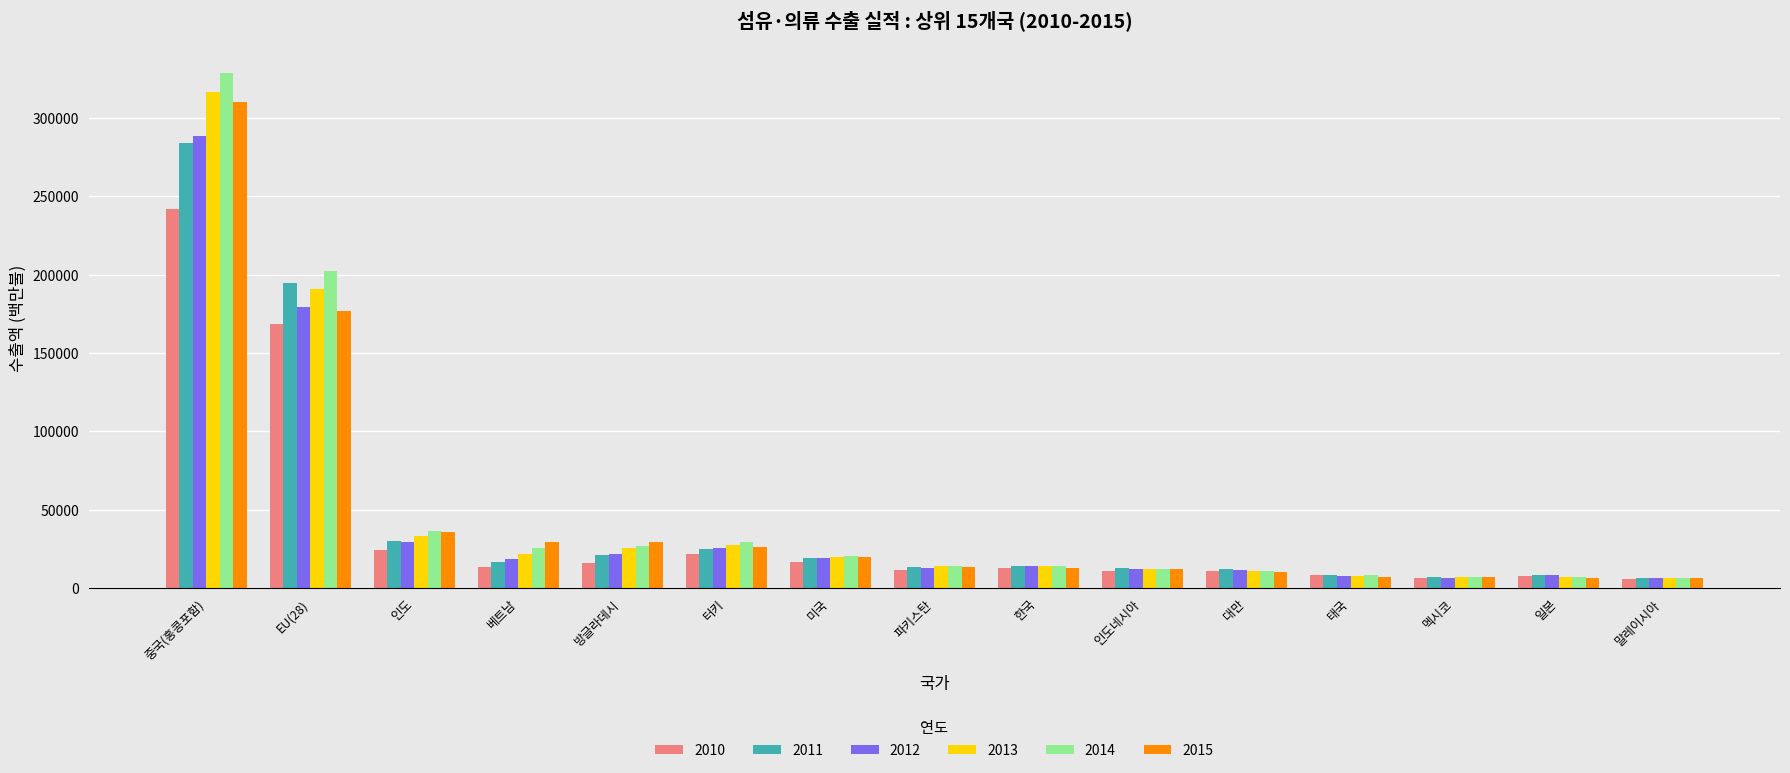

At which label is 2010 closest to 123799?

EU(28)